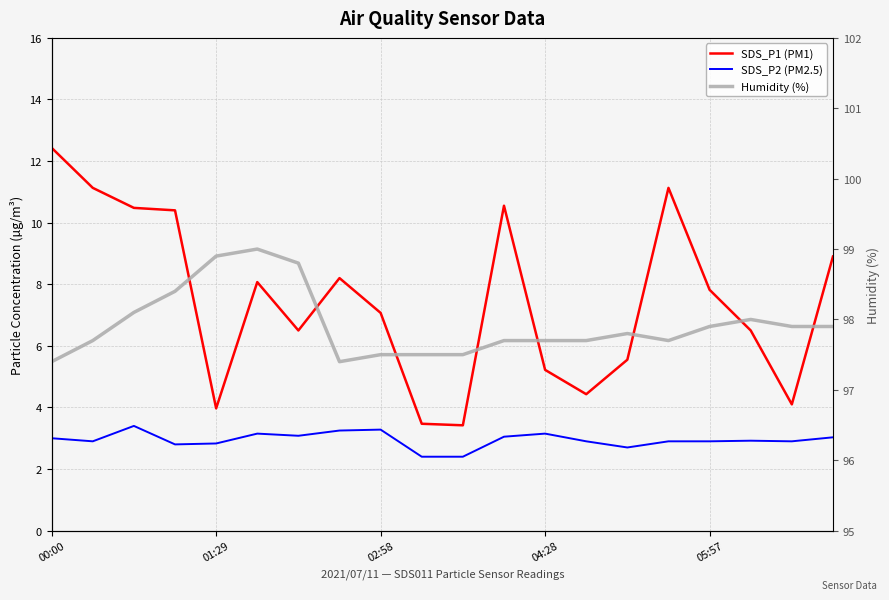

How many lines are shown in the chart?

3